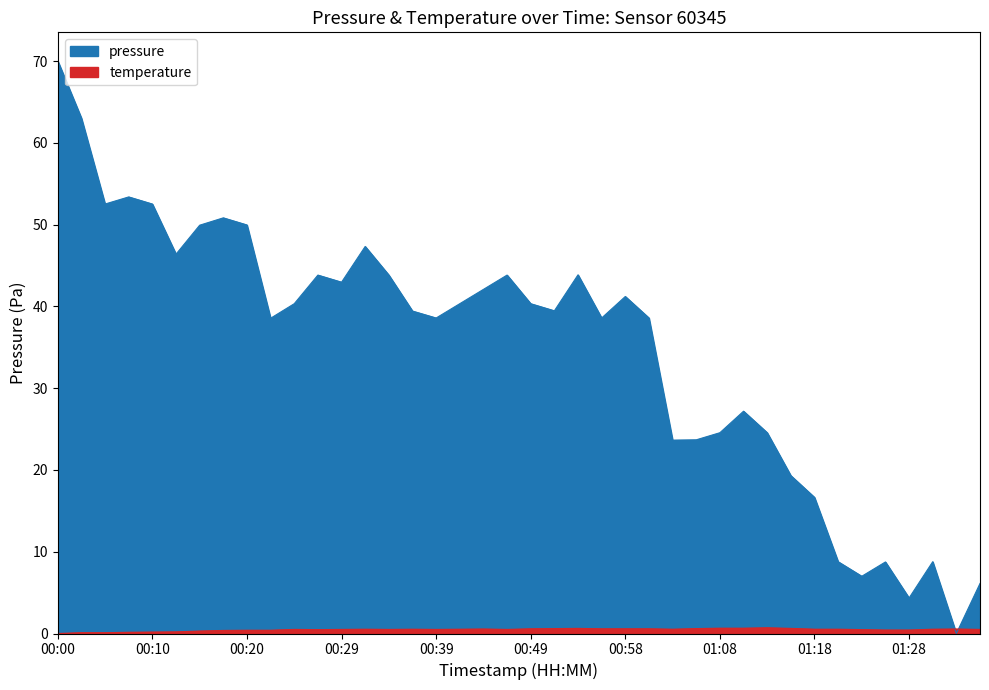

What is the sum of the temperature values at 01:16 and 00:54?

1.3